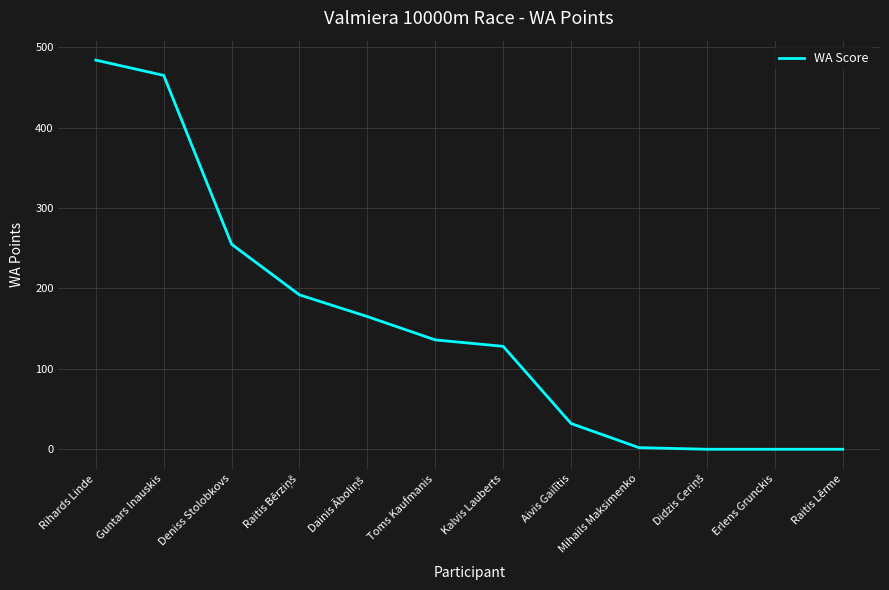

True or false: the data shows 57 at Aivis Gailītis.

False